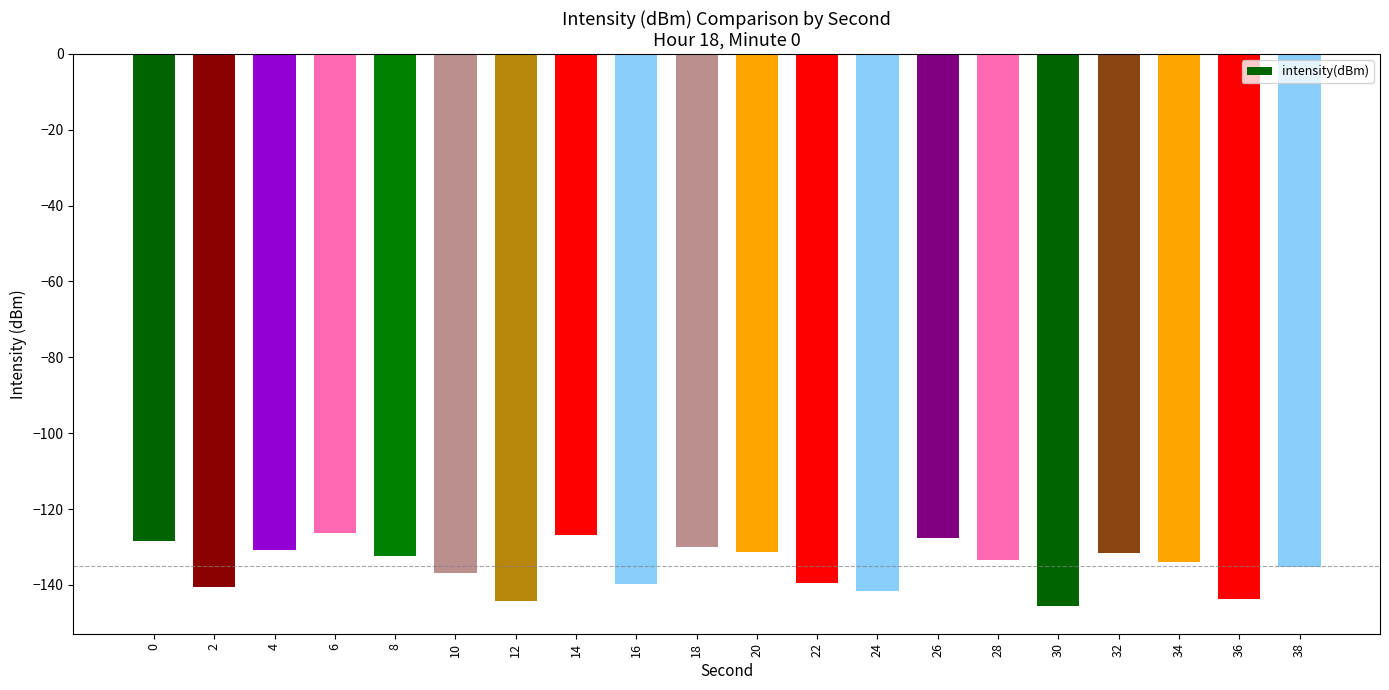

Count the number of categories in the chart.

20